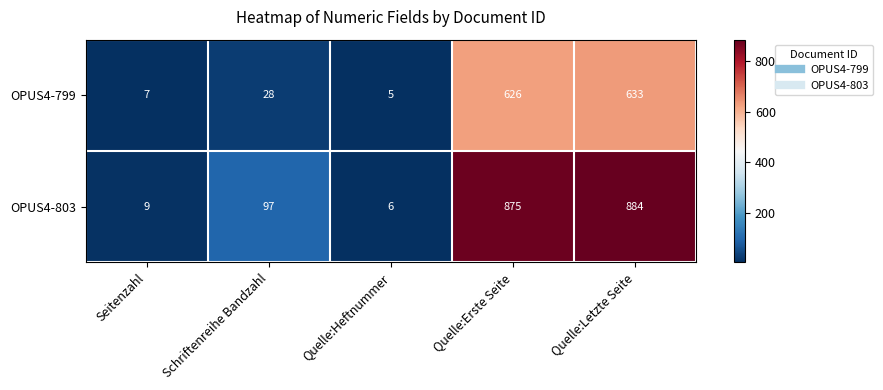

Rank the series at Quelle:Erste Seite from lowest to highest value.

OPUS4-799, OPUS4-803